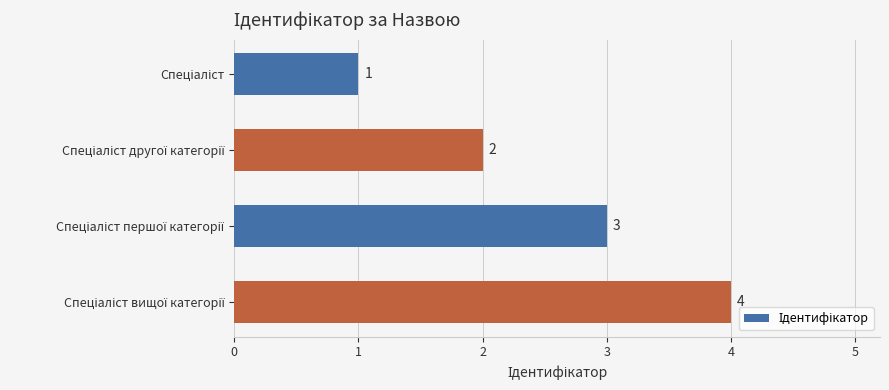

How many values are between 2 and 4?

3